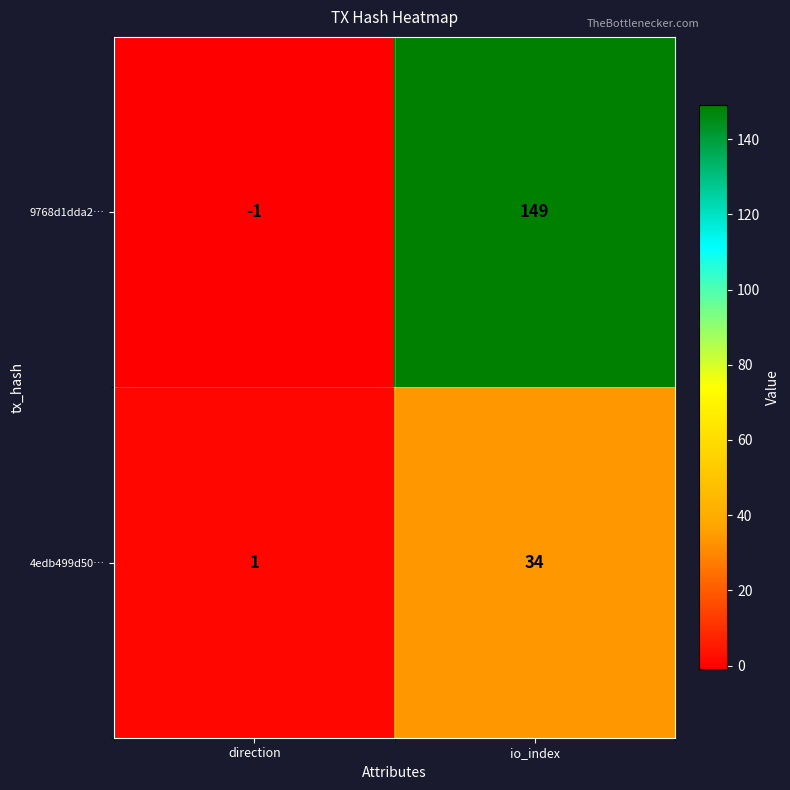

Which label corresponds to the smallest value in the chart?

direction